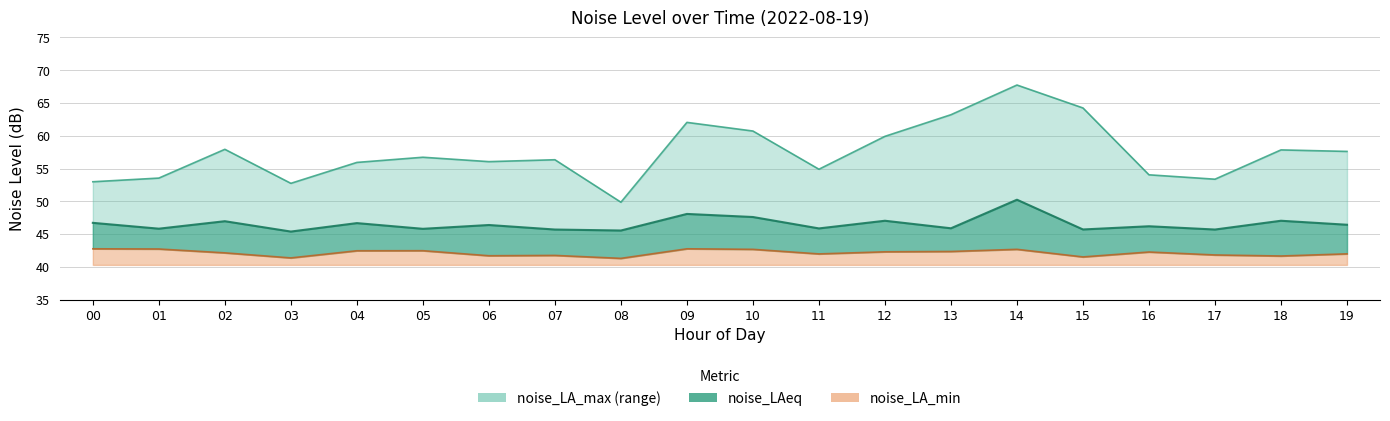

True or false: noise_LA_max and noise_LAeq cross at least once.

False